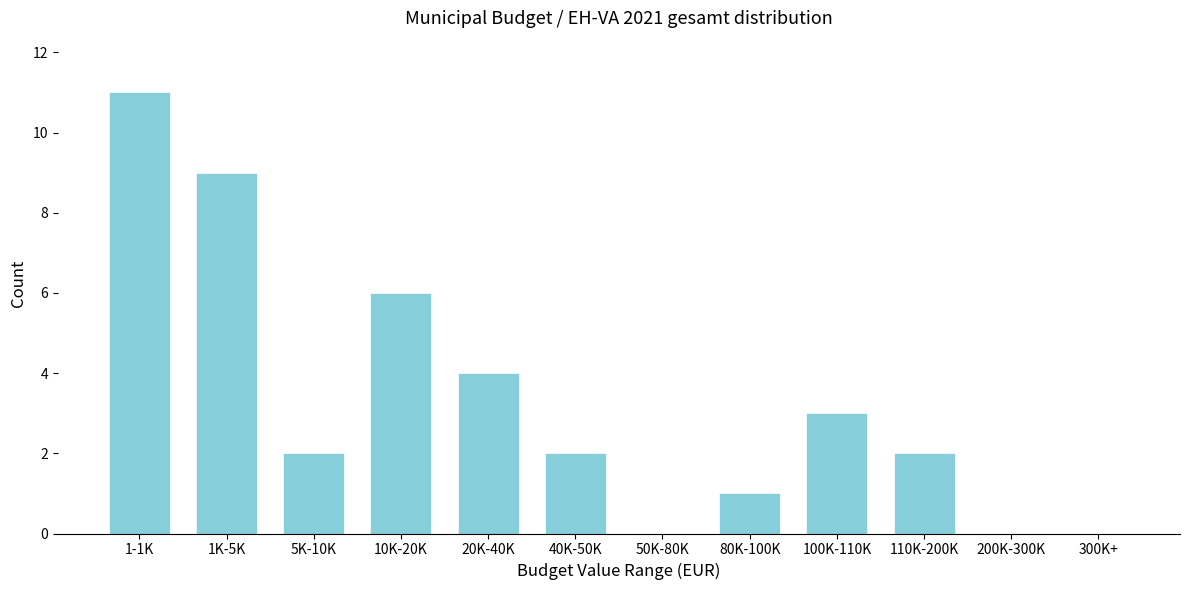

Reading left to right, extract all data points from this chart.

1-1K=11	1K-5K=9	5K-10K=2	10K-20K=6	20K-40K=4	40K-50K=2	50K-80K=0	80K-100K=1	100K-110K=3	110K-200K=2	200K-300K=0	300K+=0